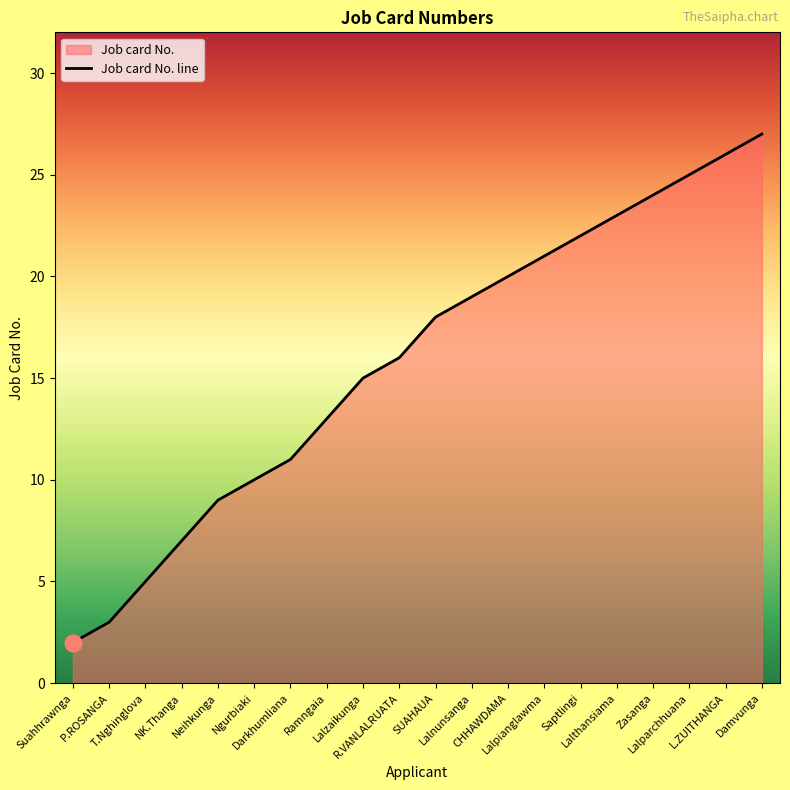

What is the value of the 18th point from the left?

25